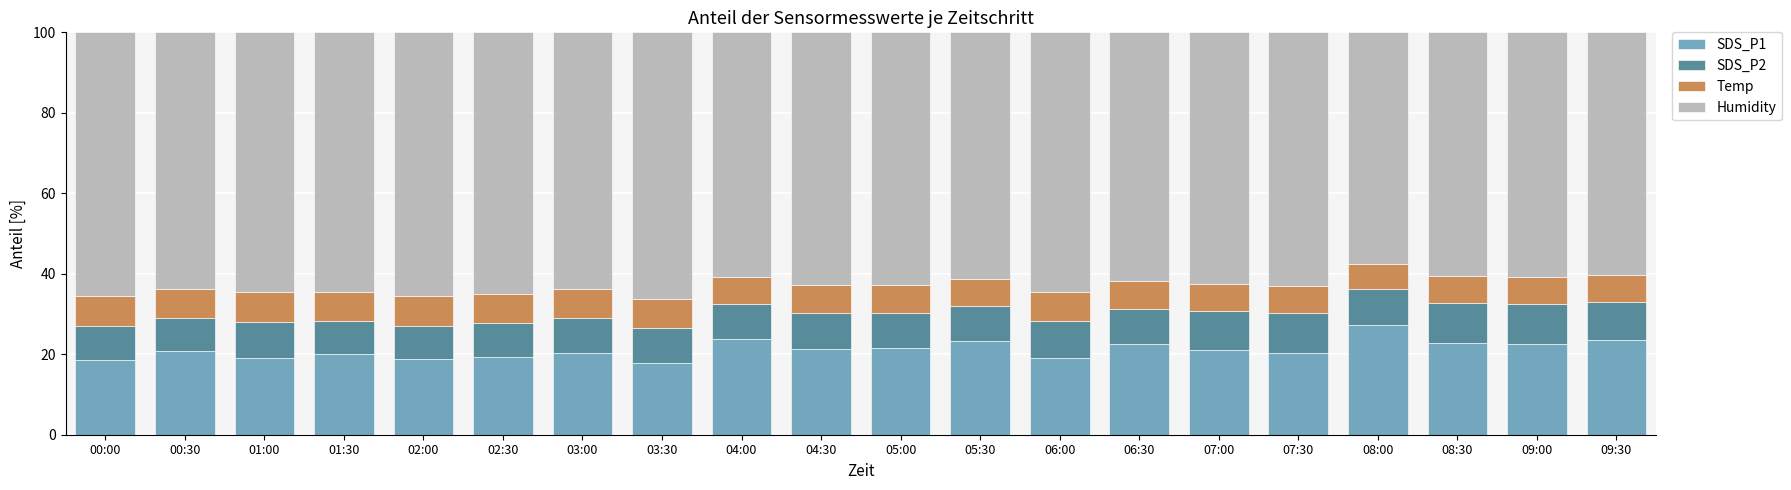

What is the total value across all series at 01:00?

100.0